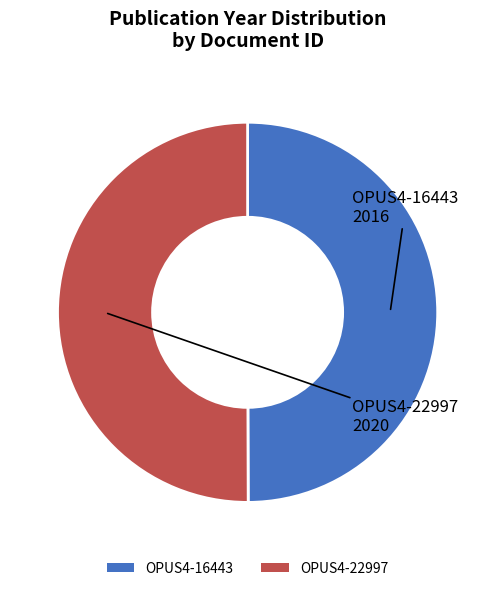

Is it true that OPUS4-22997 is 50% of the pie?

True